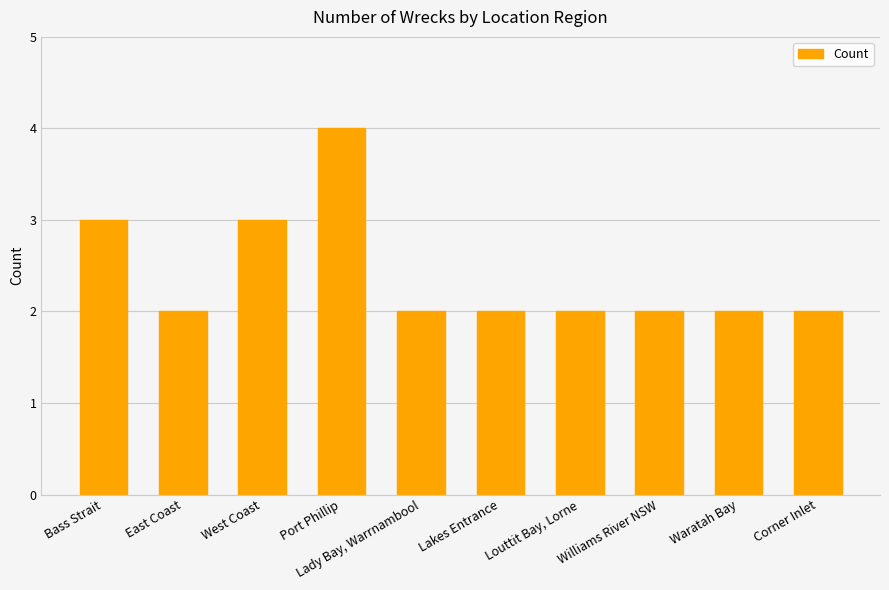

Is it true that the value at Corner Inlet is 1?

False